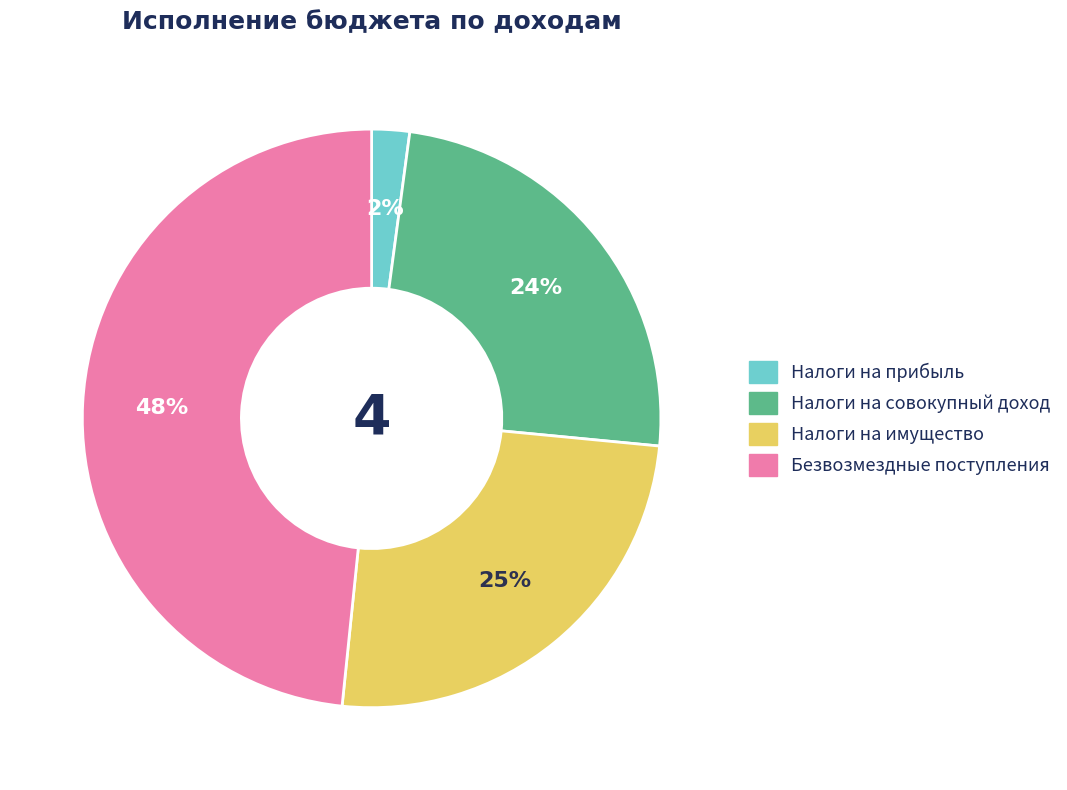

Is it true that Безвозмездные поступления is 43% of the pie?

False